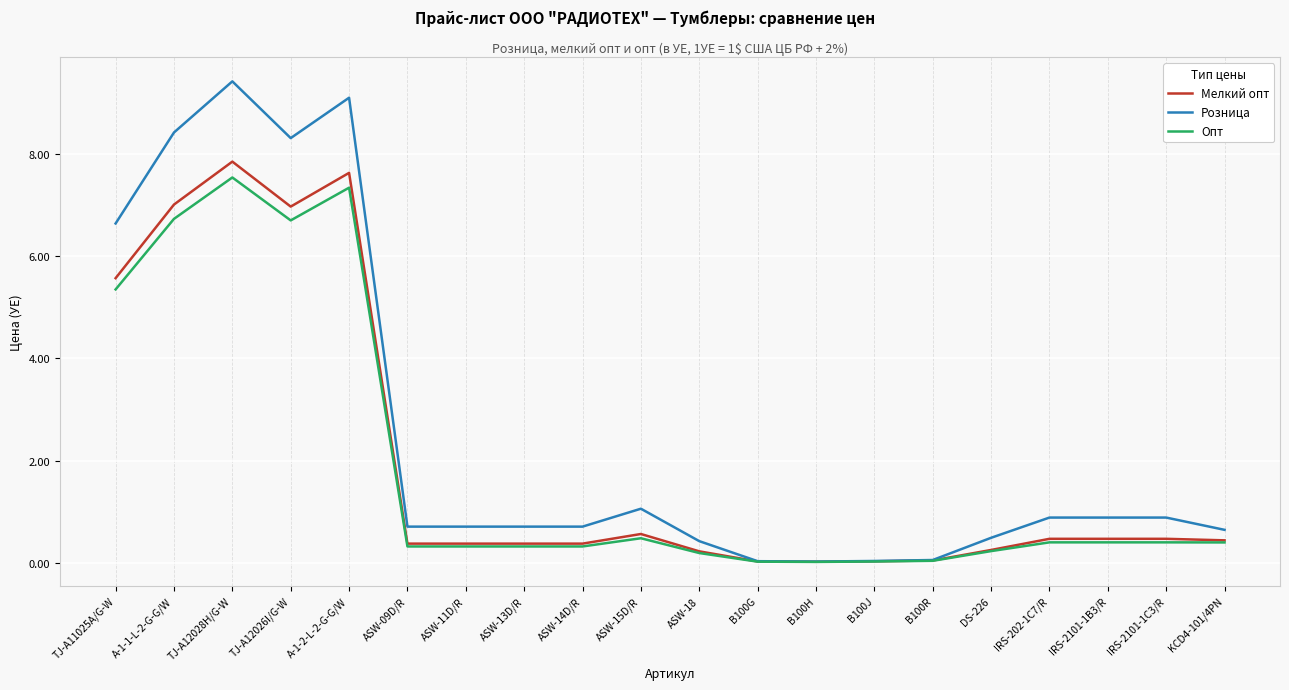

Which series has the largest range (max minus min)?

Розница